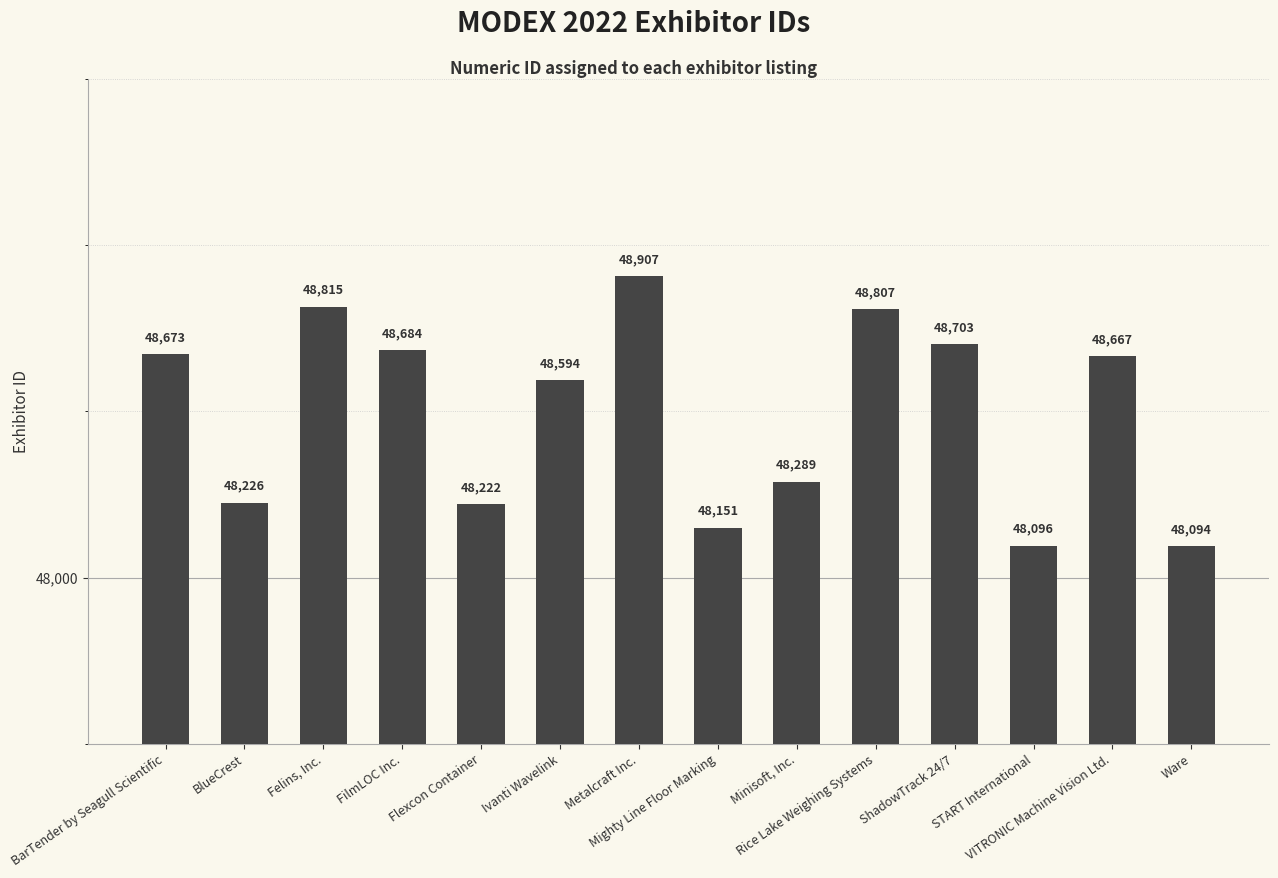

What is the sum of the values at Mighty Line Floor Marking and Ware?

96245